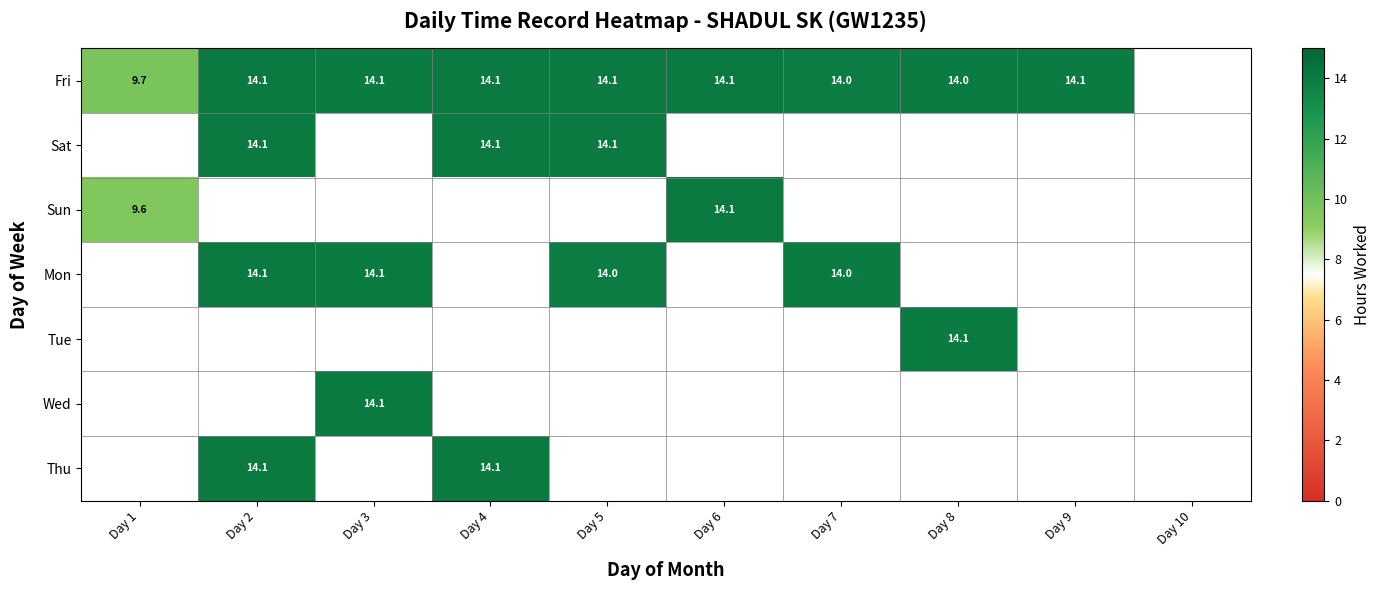

Is it true that Fri equals 14.1 at Day 4?

True